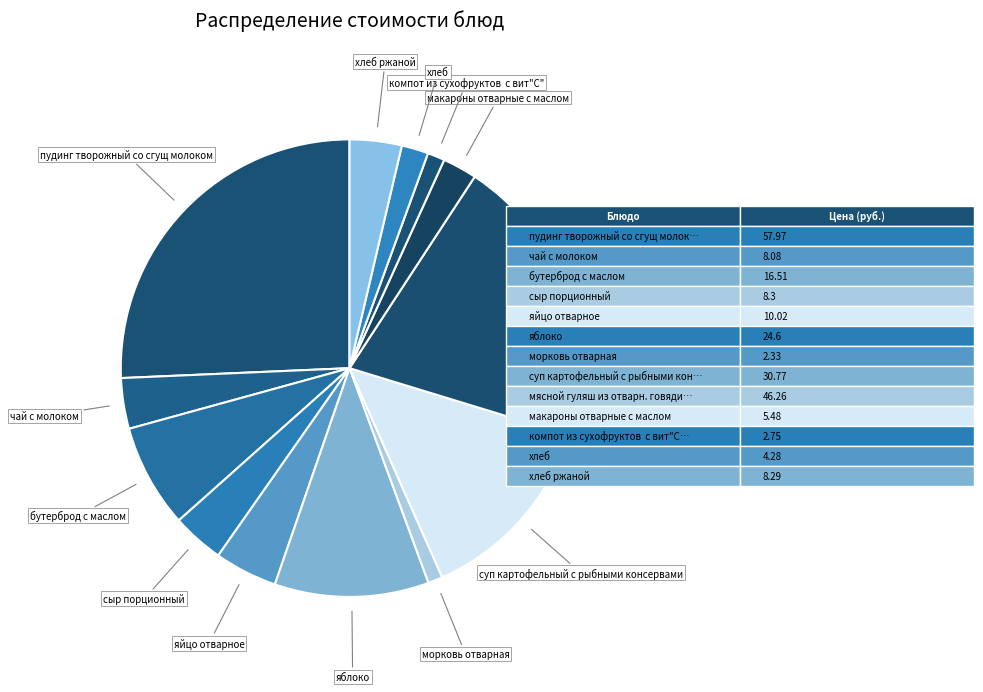

Count the number of slices in the pie.

13